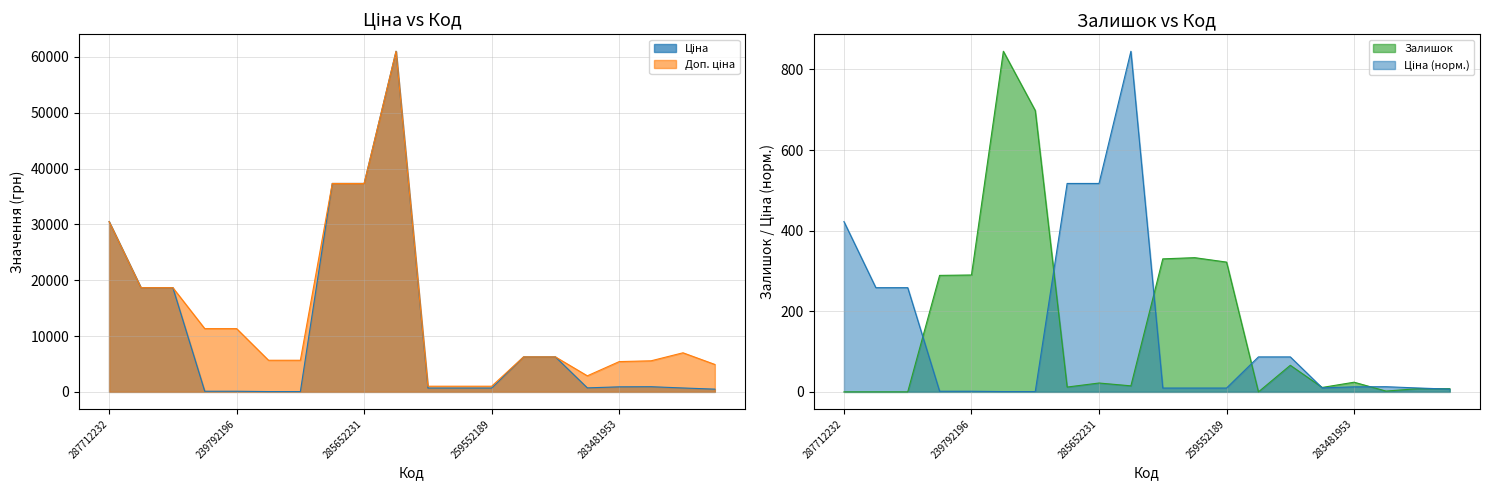

Which category has the lowest value across all series?

287712232